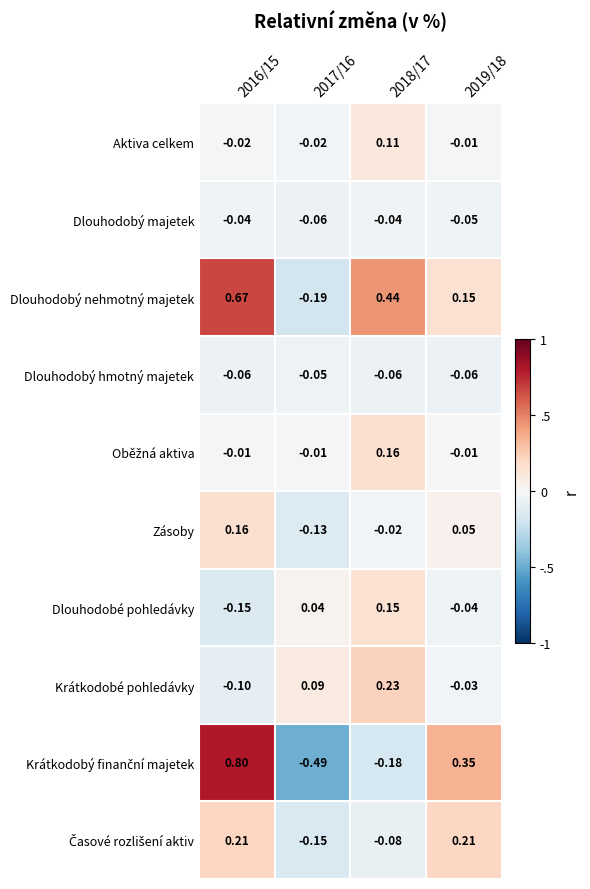

Is the value of Zásoby at 2019/18 greater than the value of Krátkodobé pohledávky at 2019/18?

Yes